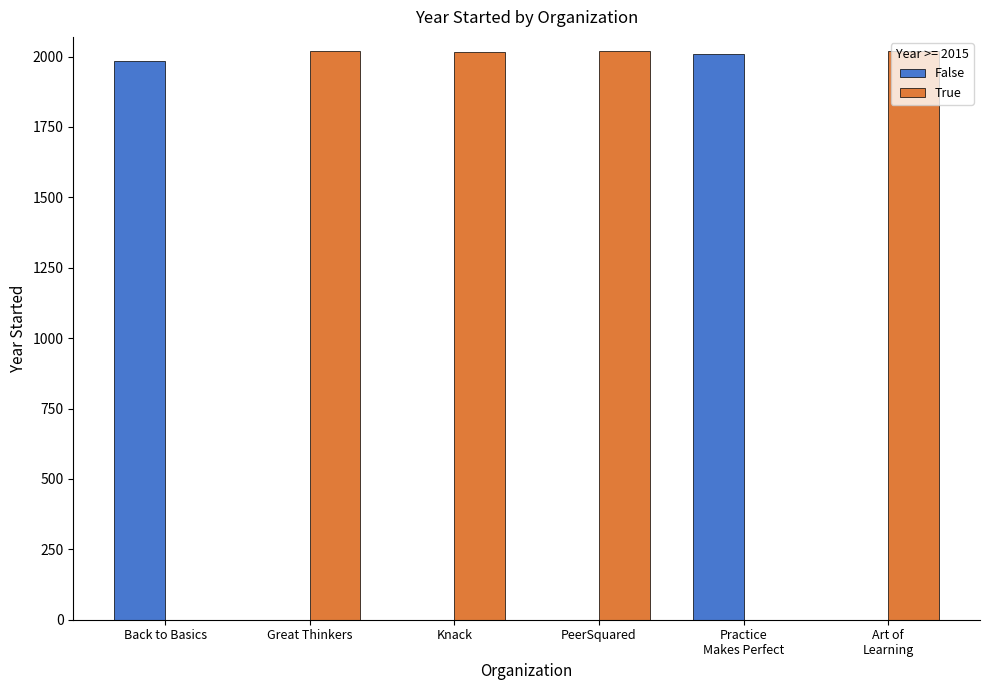

How many series are shown in this chart?

2